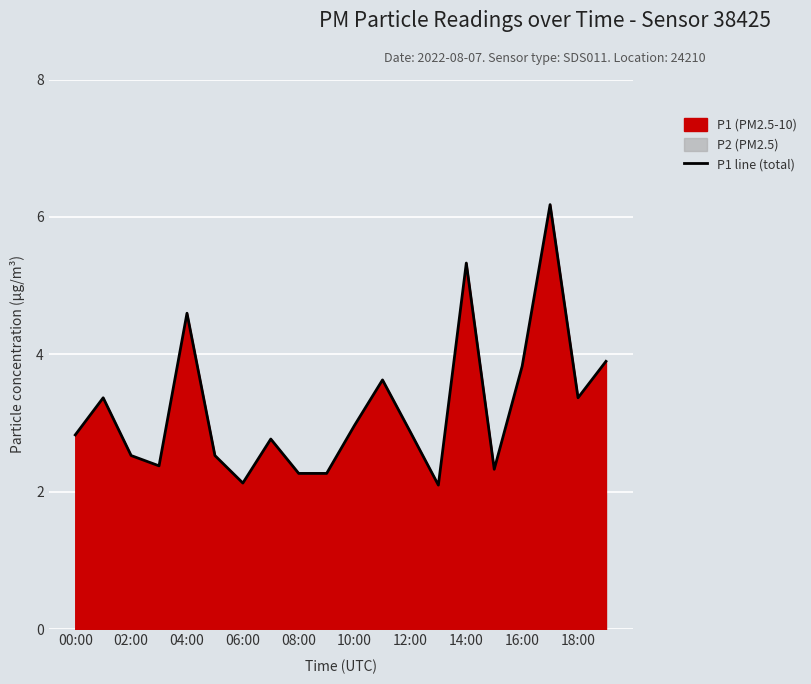

What is the value of the 11th point from the left?

3.0